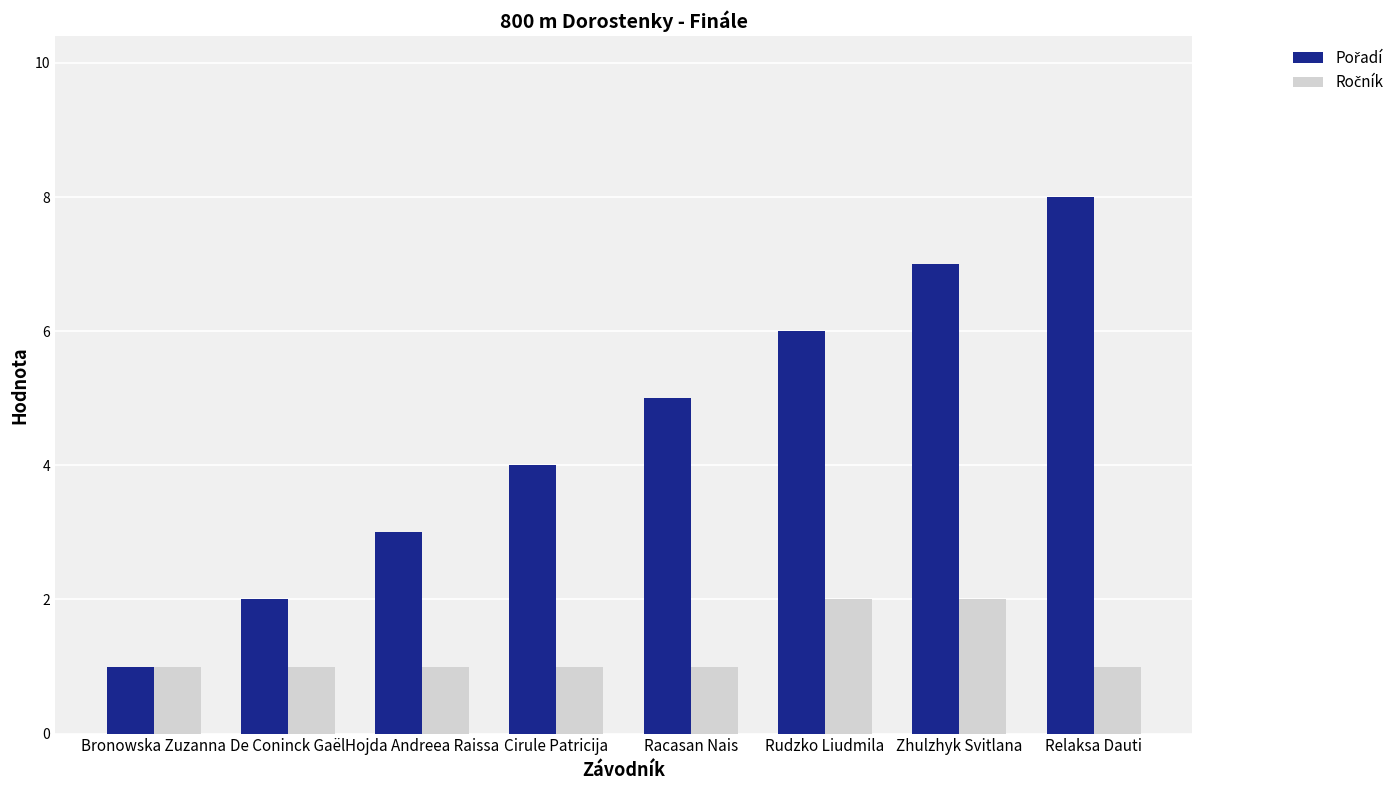

What is the greatest value displayed?

8